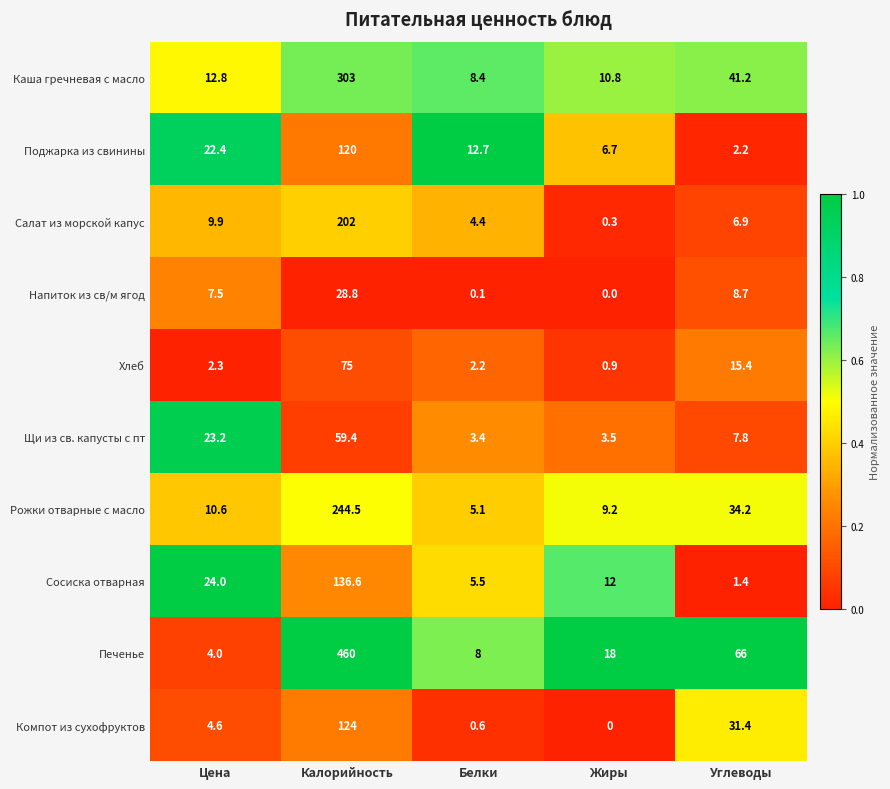

How many series are shown in this chart?

10